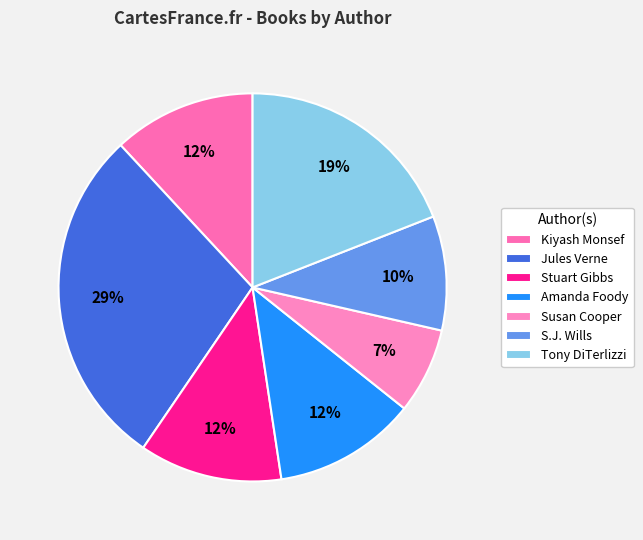

How many slices are in this pie chart?

7